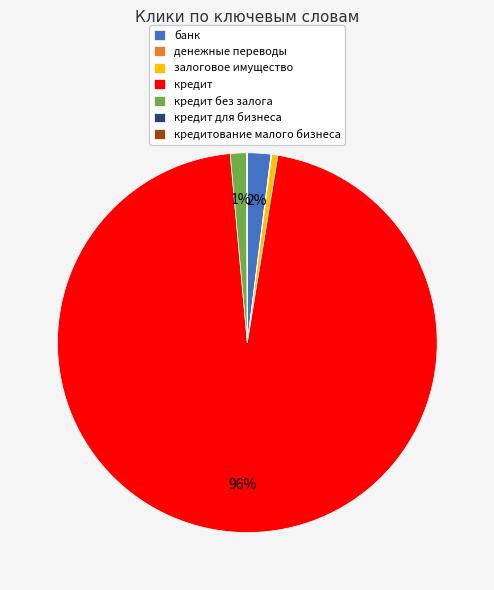

Which has a higher value, банк or залоговое имущество?

банк